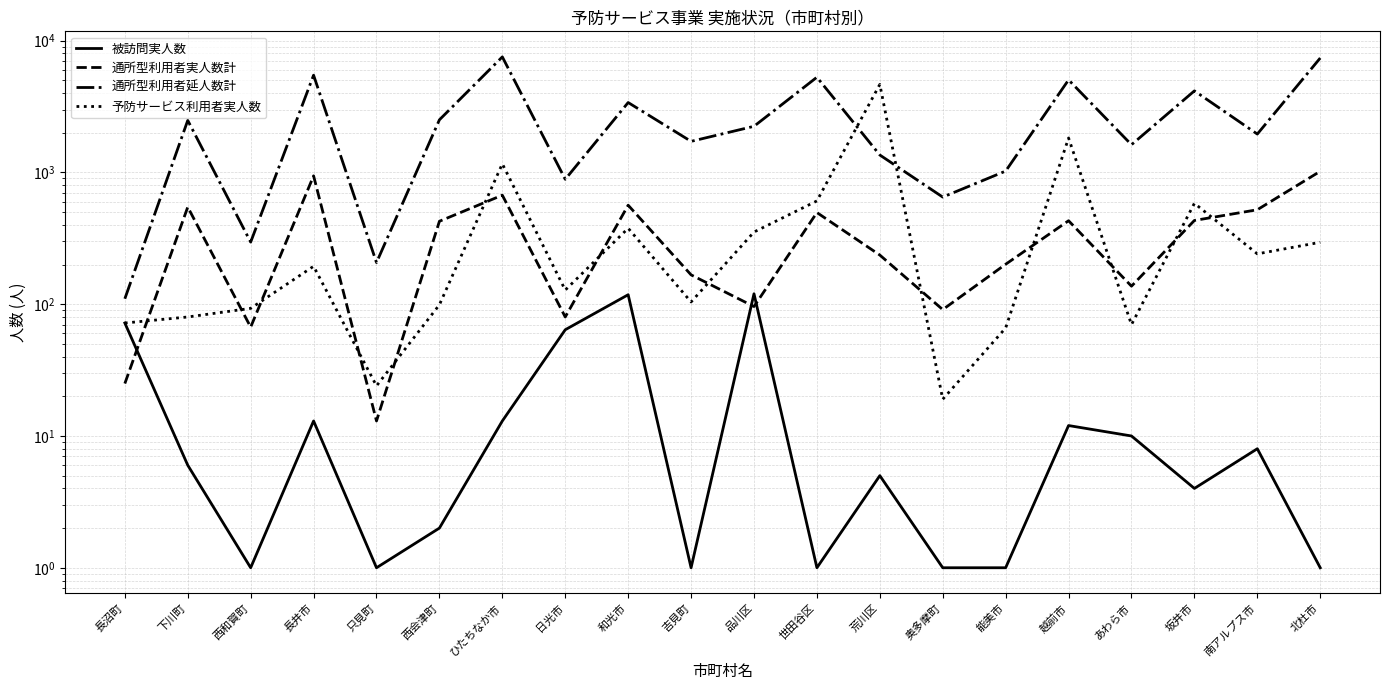

Reading left to right, transcribe all the data shown in this chart.

被訪問実人数: 長沼町=72	下川町=6	西和賀町=1	長井市=13	只見町=1	西会津町=2	ひたちなか市=13	日光市=64	和光市=118	吉見町=1	品川区=120	世田谷区=1	荒川区=5	奥多摩町=1	能美市=1	越前市=12	あわら市=10	坂井市=4	南アルプス市=8	北杜市=1
通所型利用者実人数計: 長沼町=25	下川町=546	西和賀町=67	長井市=942	只見町=13	西会津町=426	ひたちなか市=672	日光市=80	和光市=564	吉見町=167	品川区=96	世田谷区=496	荒川区=236	奥多摩町=91	能美市=201	越前市=430	あわら市=137	坂井市=432	南アルプス市=521	北杜市=1020
通所型利用者延人数計: 長沼町=110	下川町=2483	西和賀町=296	長井市=5468	只見町=207	西会津町=2508	ひたちなか市=7532	日光市=887	和光市=3392	吉見町=1721	品川区=2239	世田谷区=5278	荒川区=1356	奥多摩町=650	能美市=1024	越前市=5038	あわら市=1623	坂井市=4158	南アルプス市=1955	北杜市=7382
予防サービス利用者実人数: 長沼町=72	下川町=80	西和賀町=93	長井市=194	只見町=24	西会津町=99	ひたちなか市=1162	日光市=128	和光市=377	吉見町=104	品川区=353	世田谷区=608	荒川区=4656	奥多摩町=19	能美市=66	越前市=1825	あわら市=70	坂井市=583	南アルプス市=241	北杜市=295